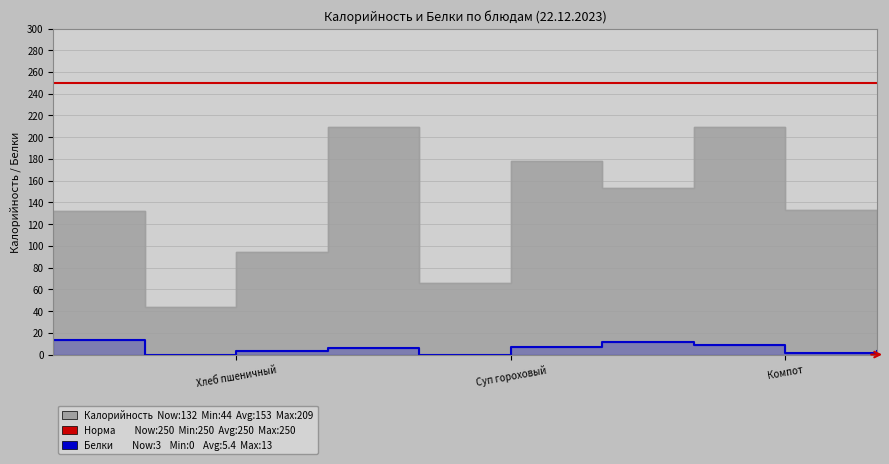

Which series has the widest spread of values?

Калорийность